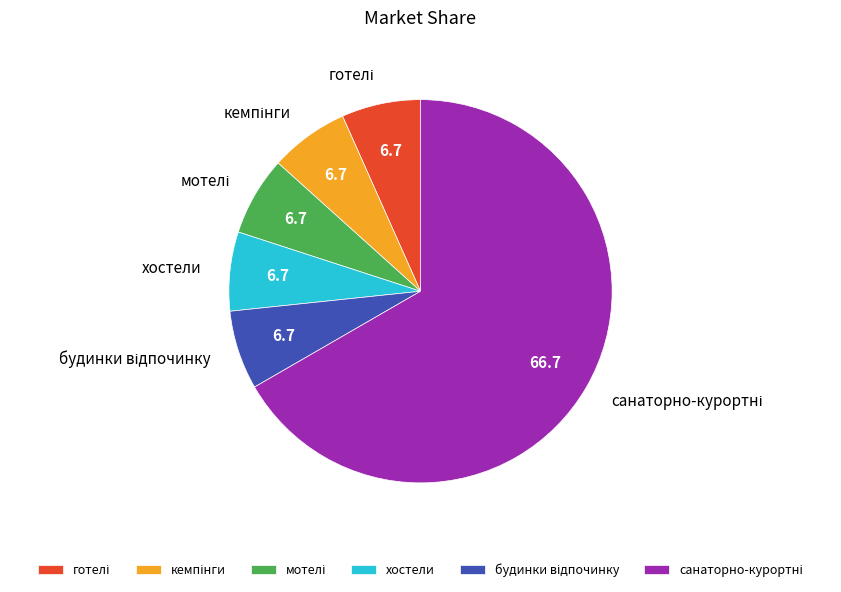

True or false: хостели accounts for 7% of the total.

True